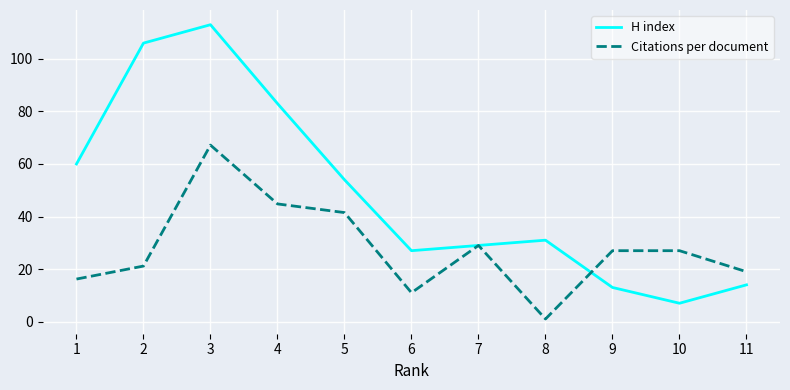

At which category does Citations per document reach its first local peak?

3